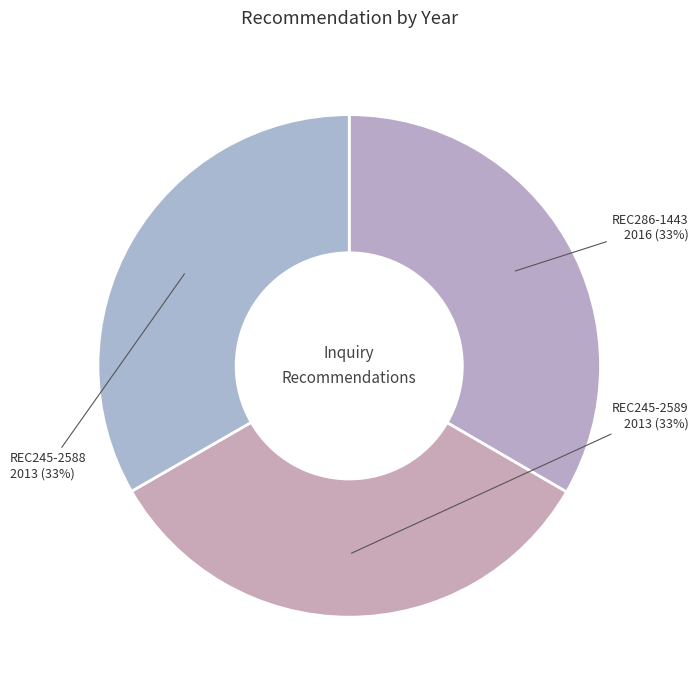

Does REC286-1443 account for over 50% of the chart?

No